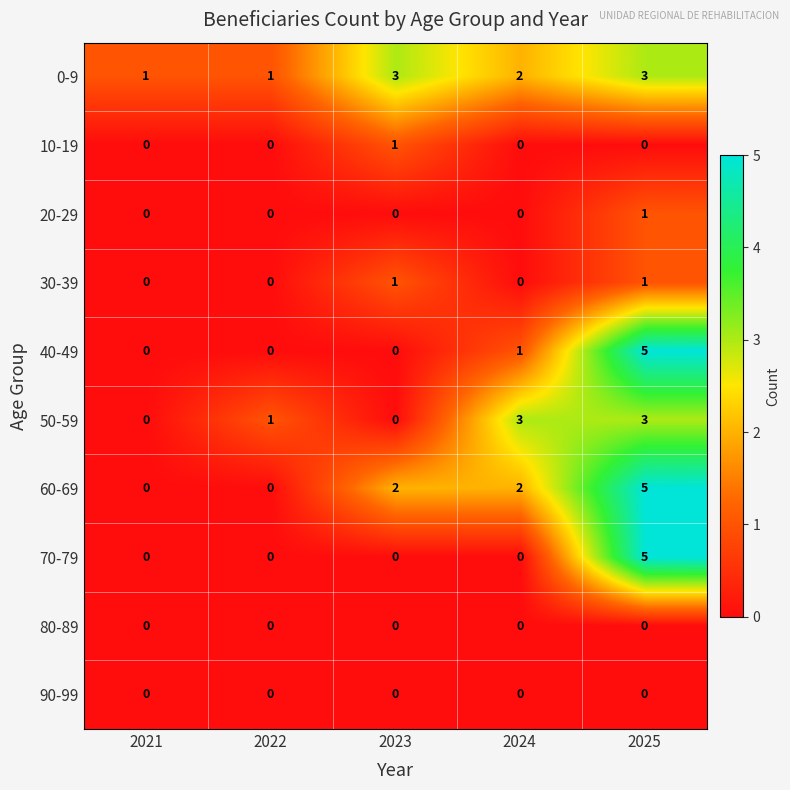

At which category does the chart reach its peak across all series?

2025